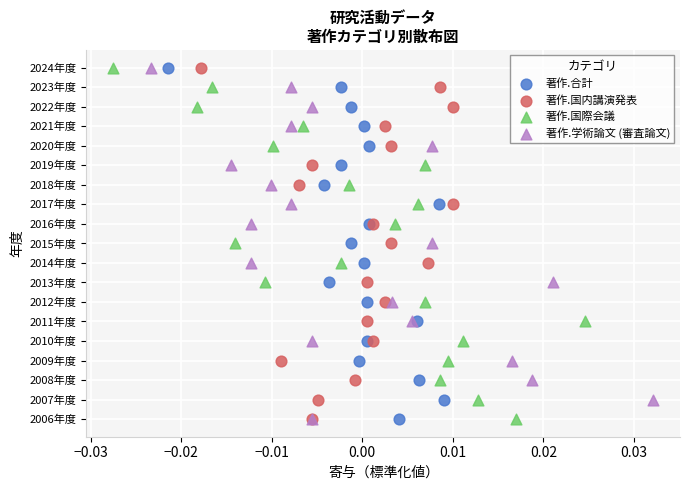

What are all the series names shown in the legend?

著作.合計, 著作.国内講演発表, 著作.国際会議, 著作.学術論文 (審査論文)